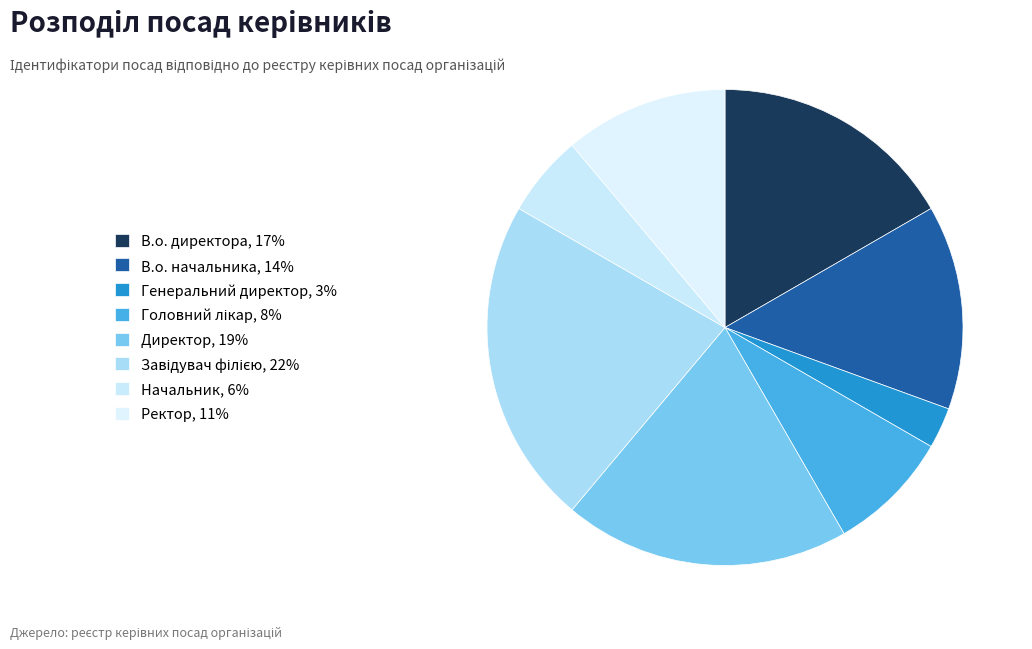

Is Ректор the majority of the pie?

No